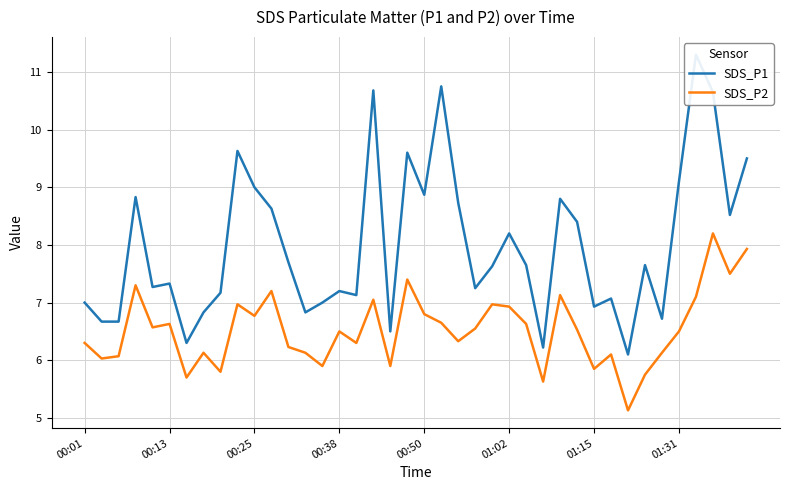

The value of SDS_P2 at 38 is 7.5. True or false?

True